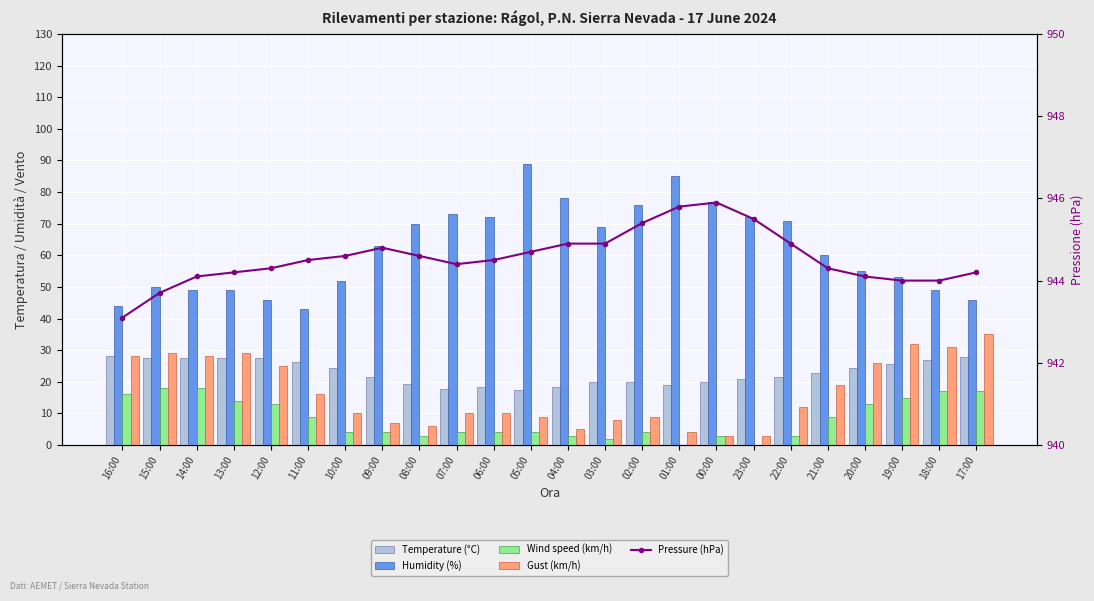

What are all the series names shown in the legend?

Temperature (°C), Humidity (%), Wind speed (km/h), Gust (km/h), Pressure (hPa)